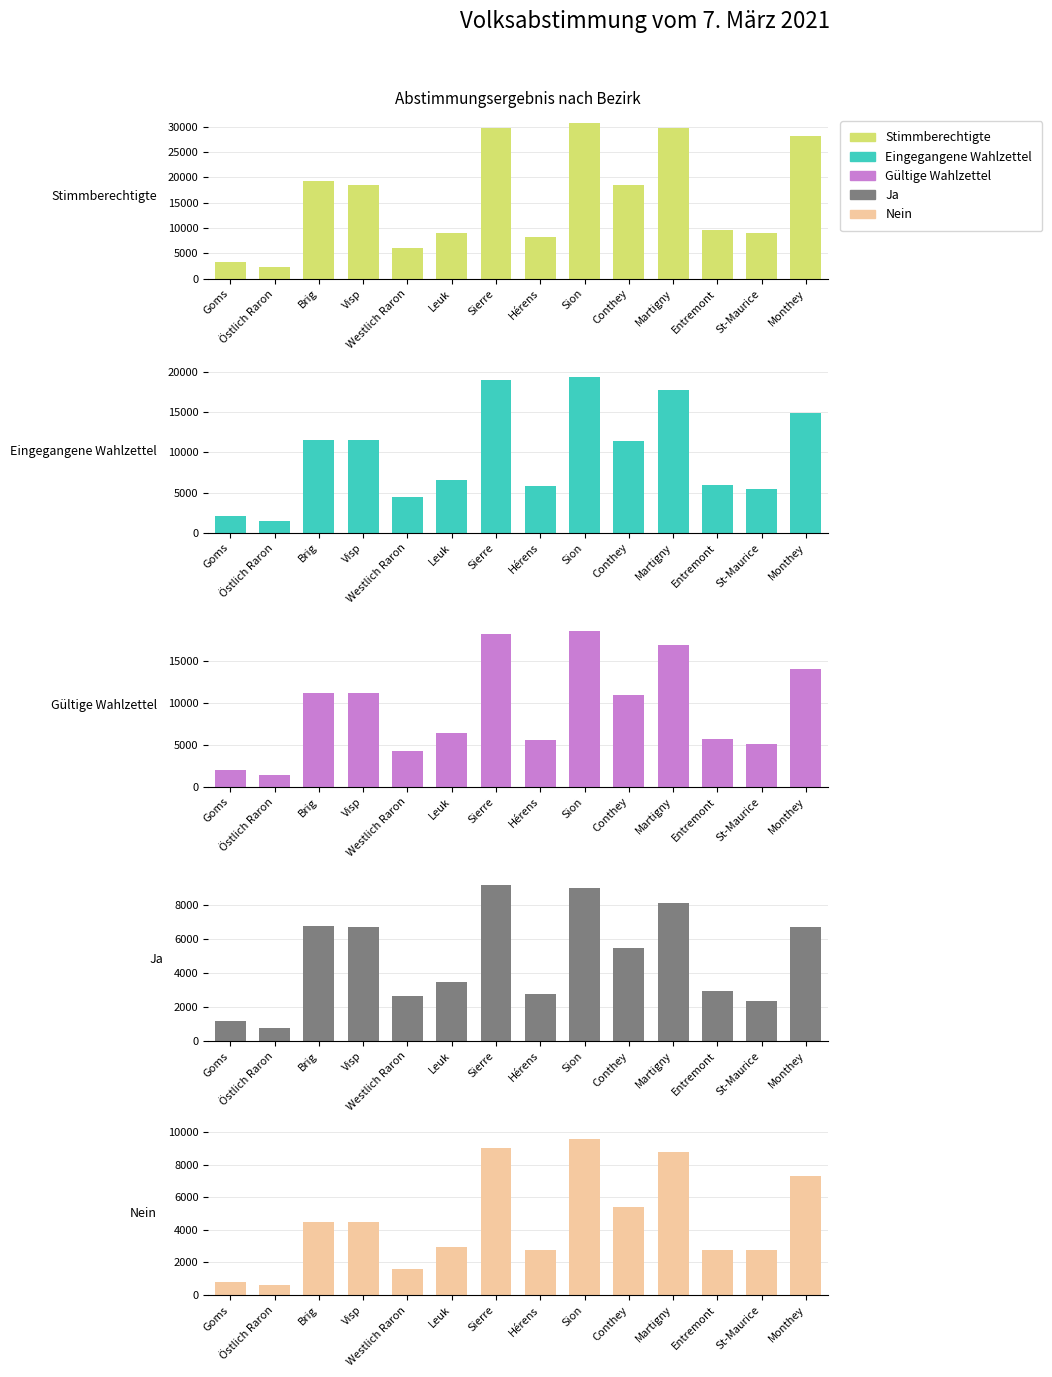

What is the spread (max minus min) of values at Monthey?

21356